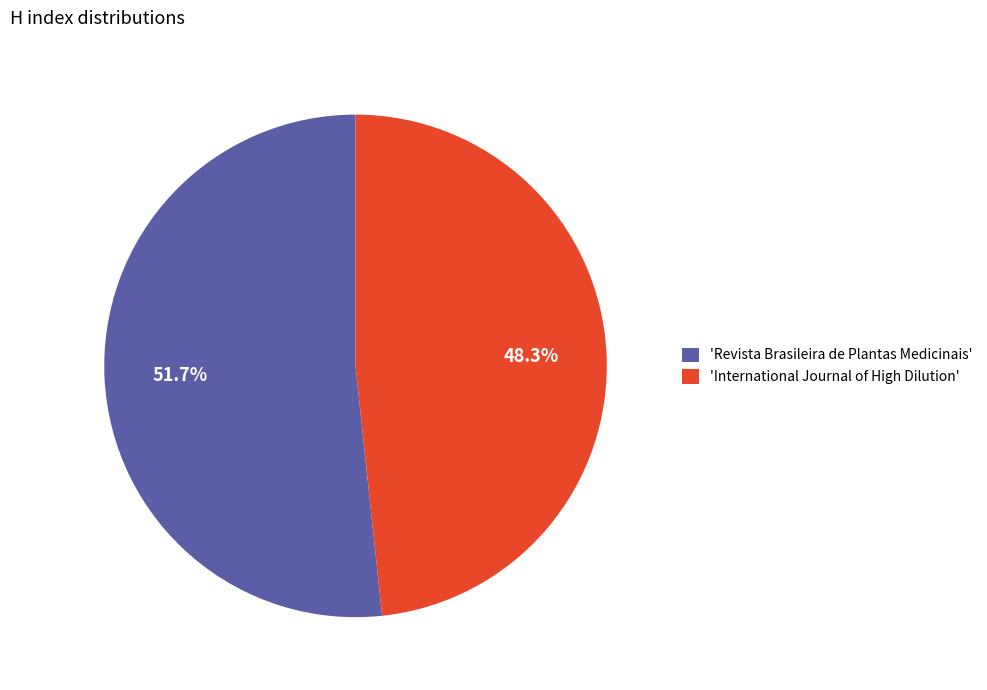

What is the largest slice in the pie chart?

'Revista Brasileira de Plantas Medicinais'